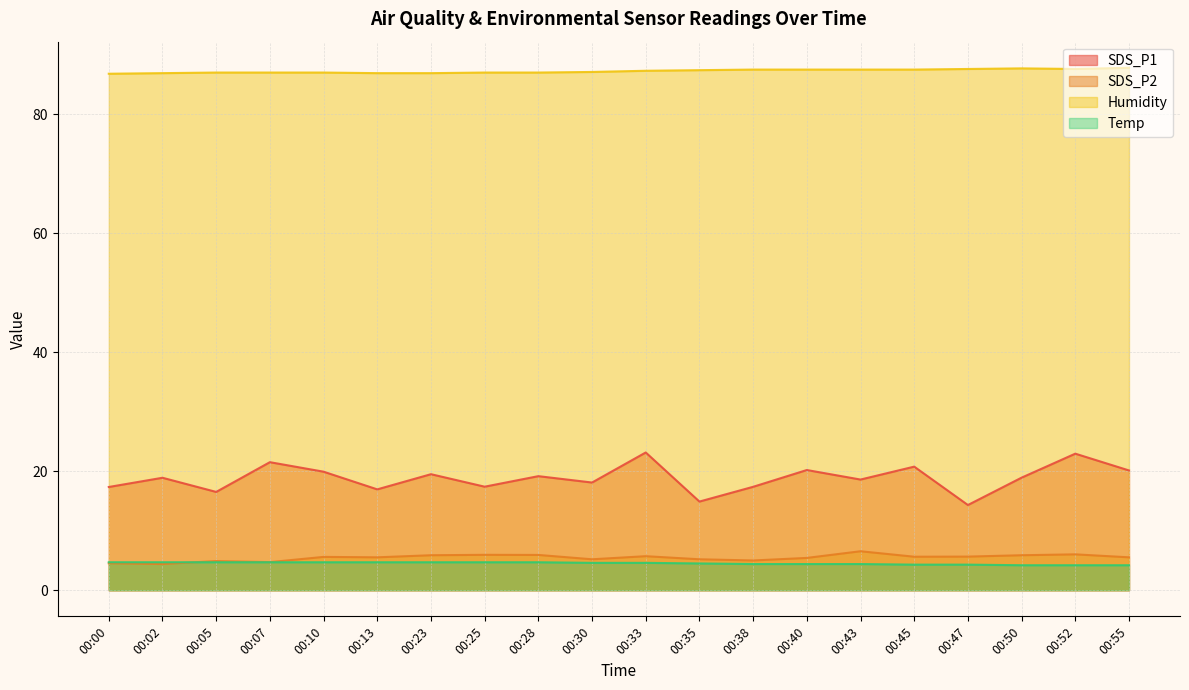

The SDS_P1 series shows 10.8 at 00:45. True or false?

False